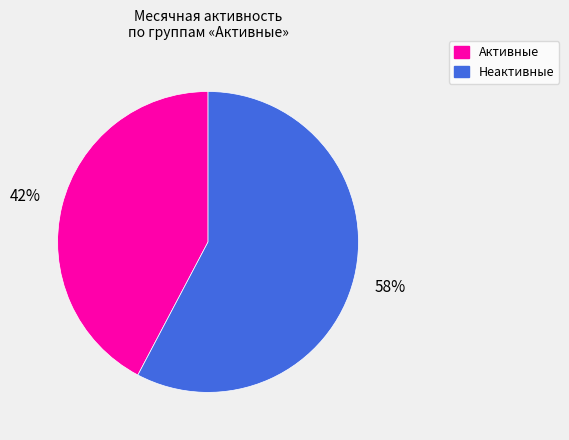

To the nearest percent, what is the average slice percentage?

50%